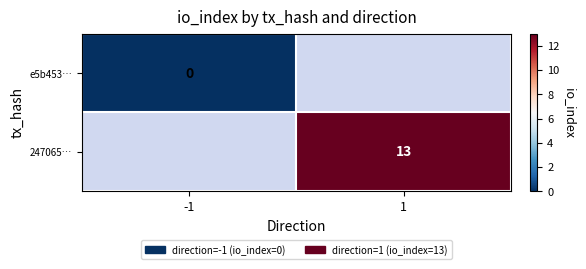

Is it true that 247065… equals 5 at 1?

False